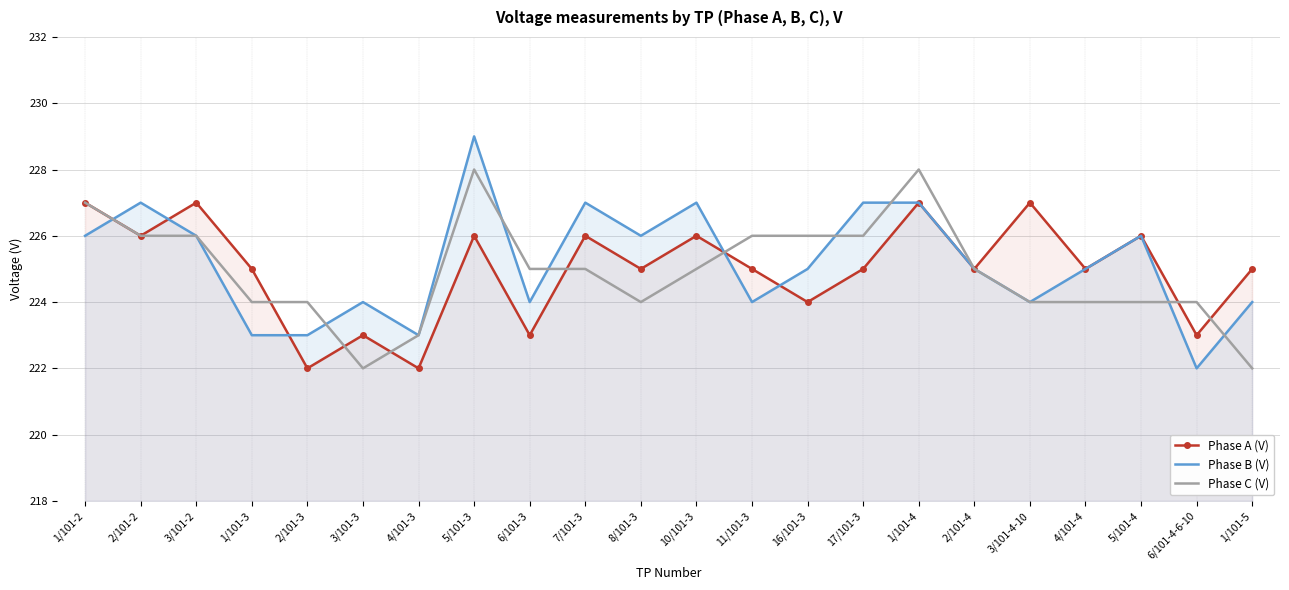

How many lines are shown in the chart?

3